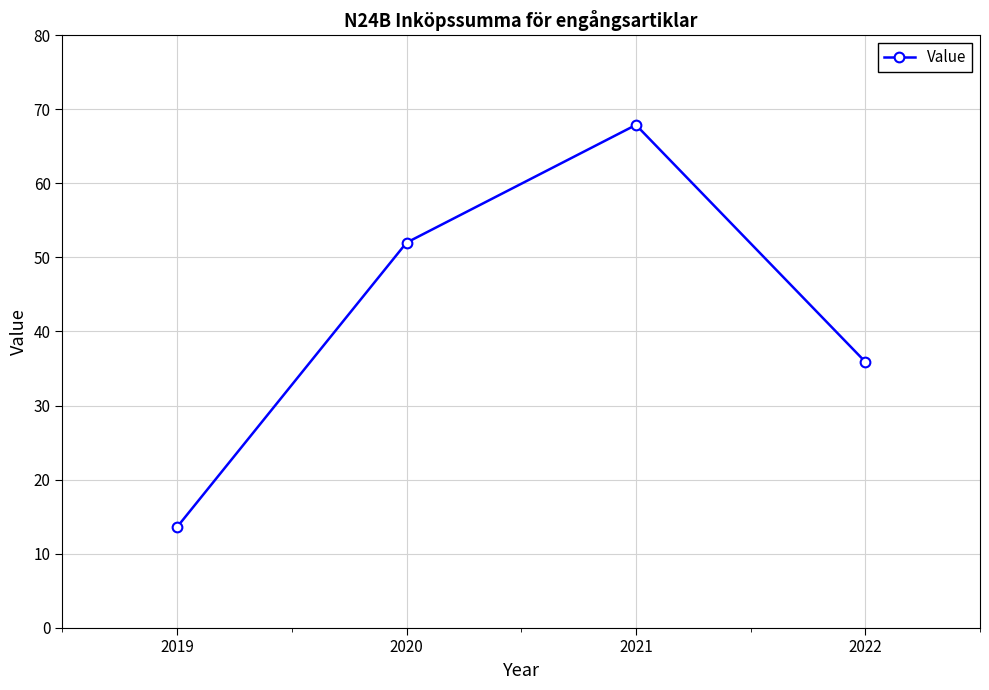

What is the difference between the maximum and second lowest values?

32.0